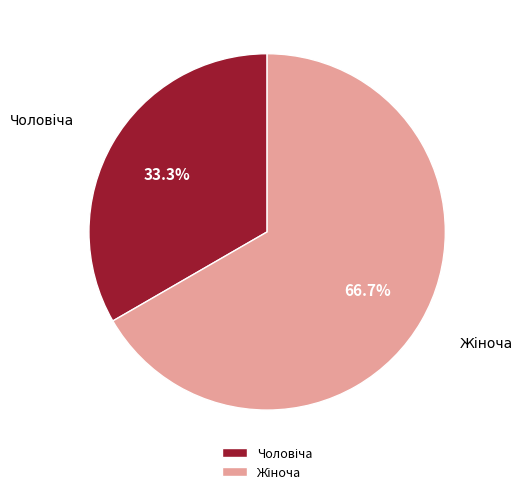

Does any single category account for the majority?

Yes